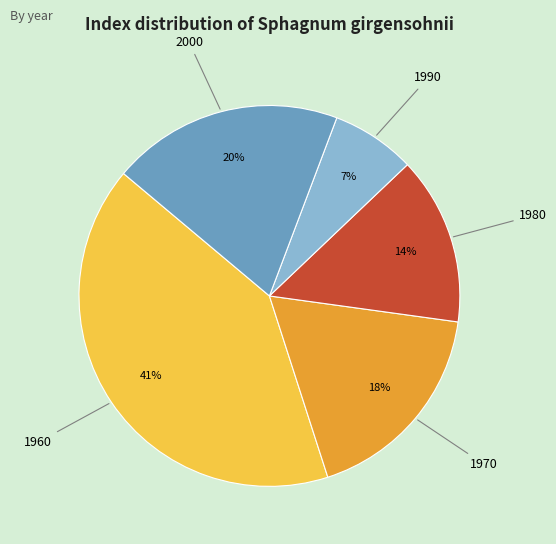

Which has a higher value, 1960 or 1990?

1960